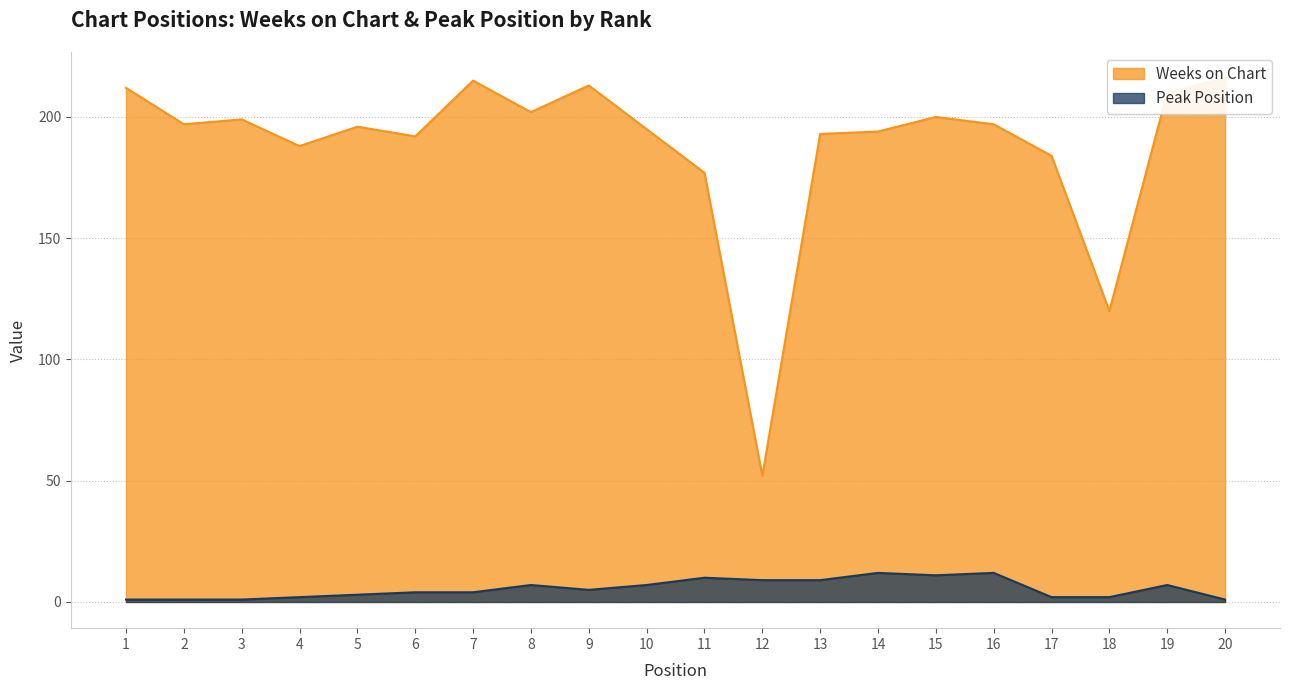

Is it true that Weeks on Chart equals 120 at 18?

True